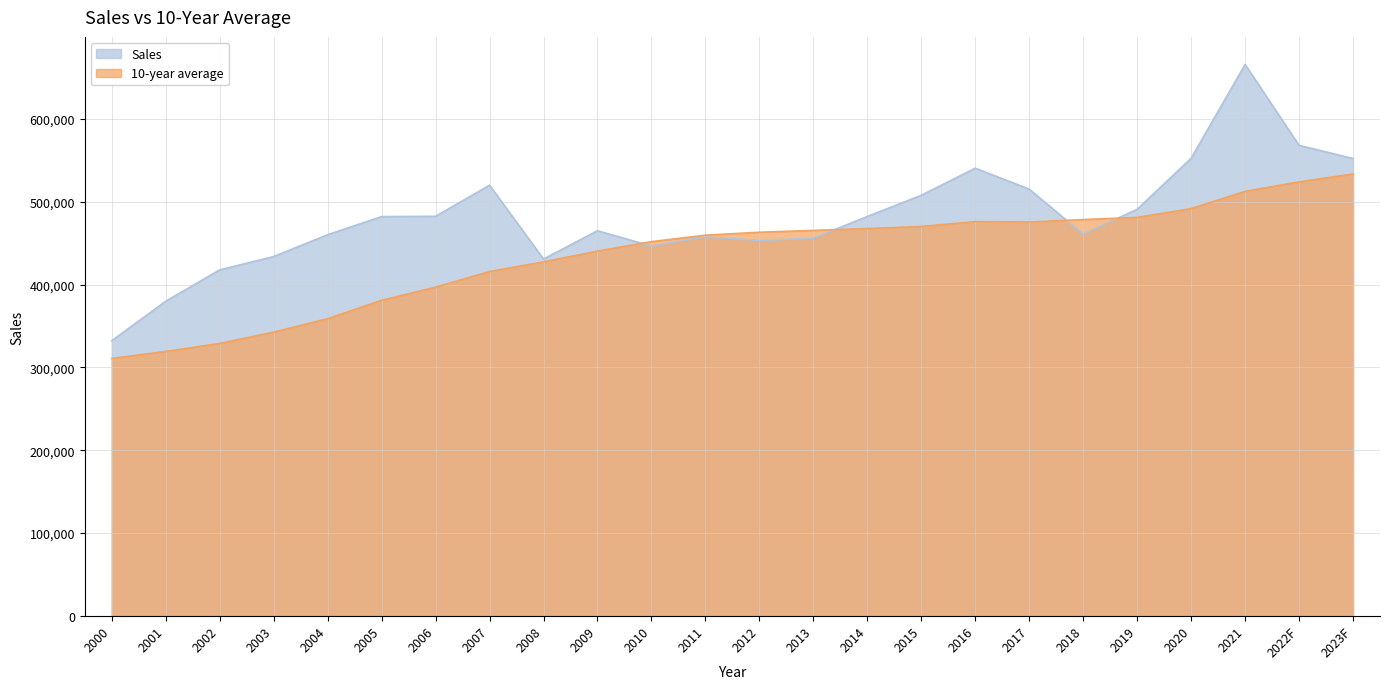

Count the number of data series in this chart.

2